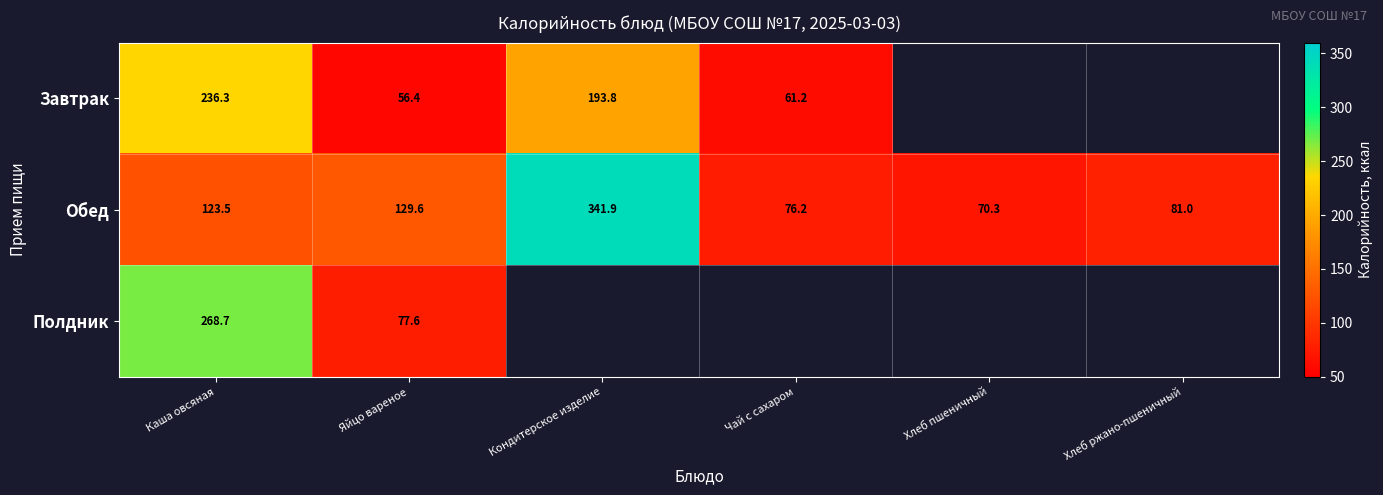

What is the maximum value shown in the chart?

341.9